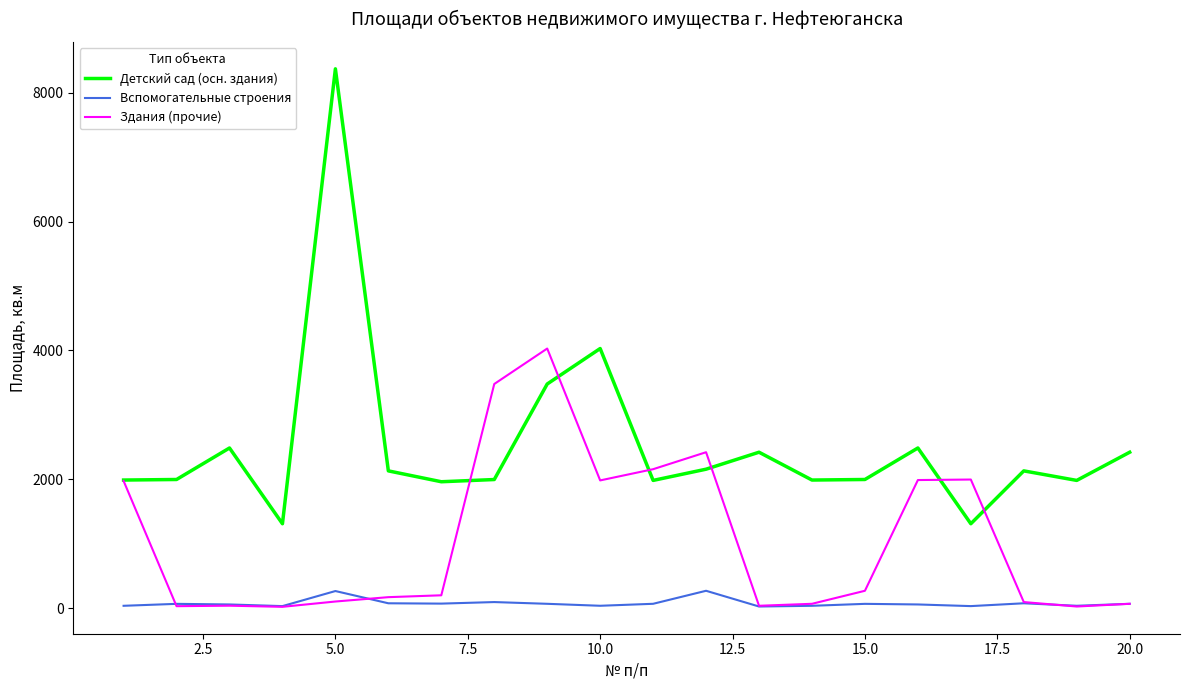

List the series in order of their peak value, highest first.

Детский сад (осн. здания), Здания (прочие), Вспомогательные строения